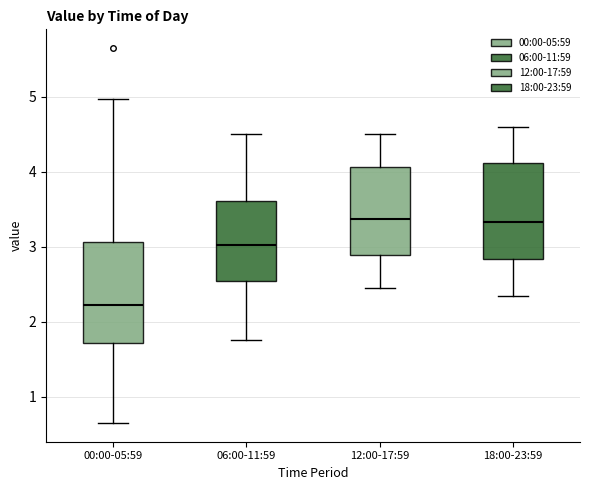

Which box has the lowest median line?

00:00-05:59